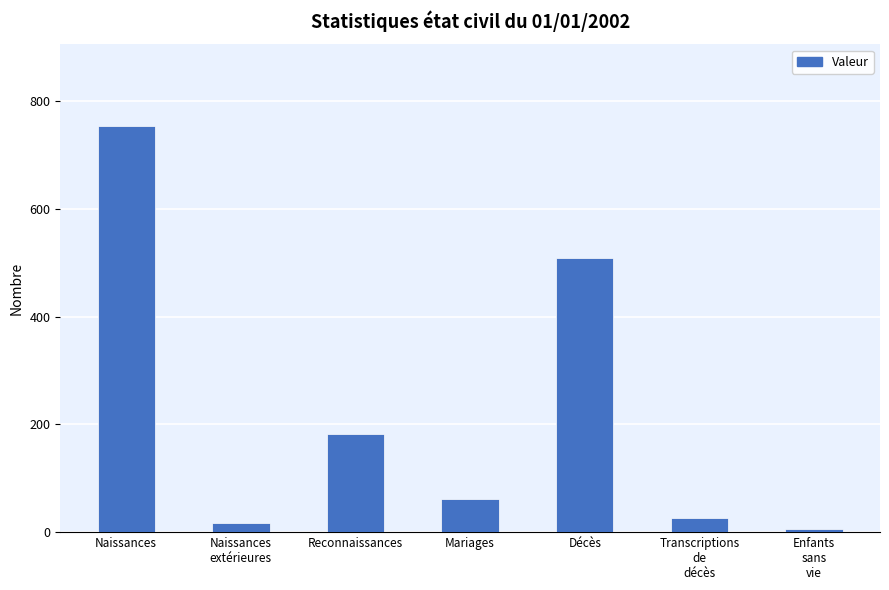

Reading left to right, transcribe all the data shown in this chart.

Naissances=755	Naissances
extérieures=17	Reconnaissances=182	Mariages=62	Décès=510	Transcriptions
de
décès=27	Enfants
sans
vie=5